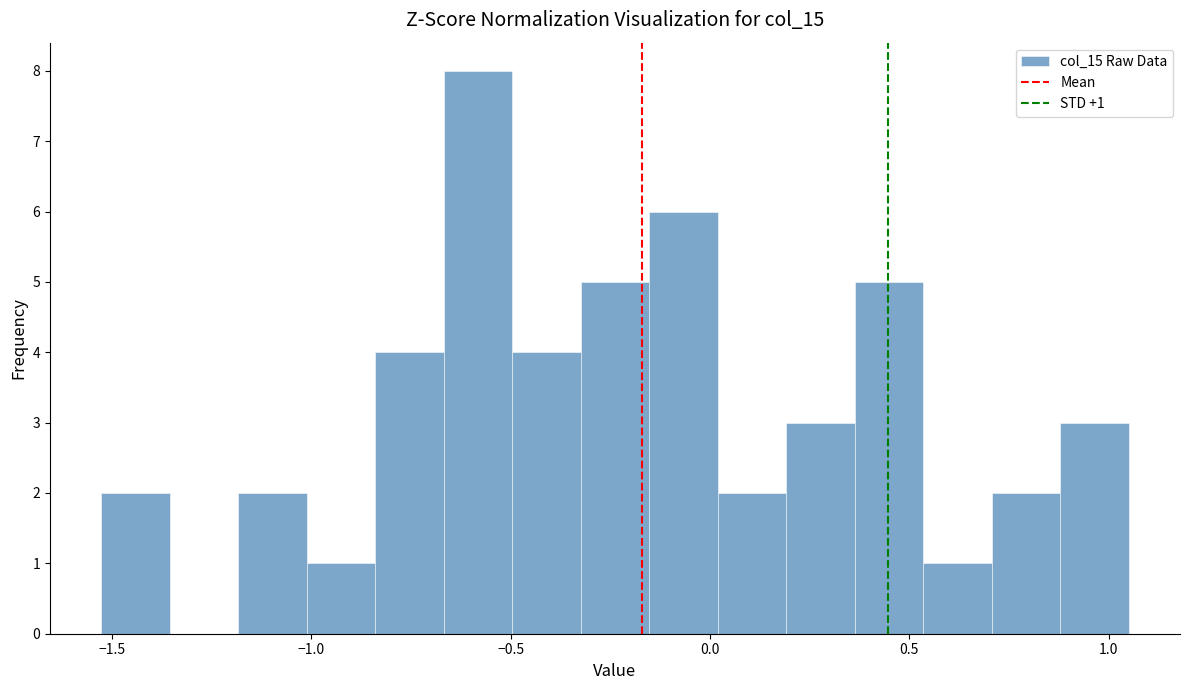

Read against the x-axis, roughly where is the centre of the tallest bar?

-0.60